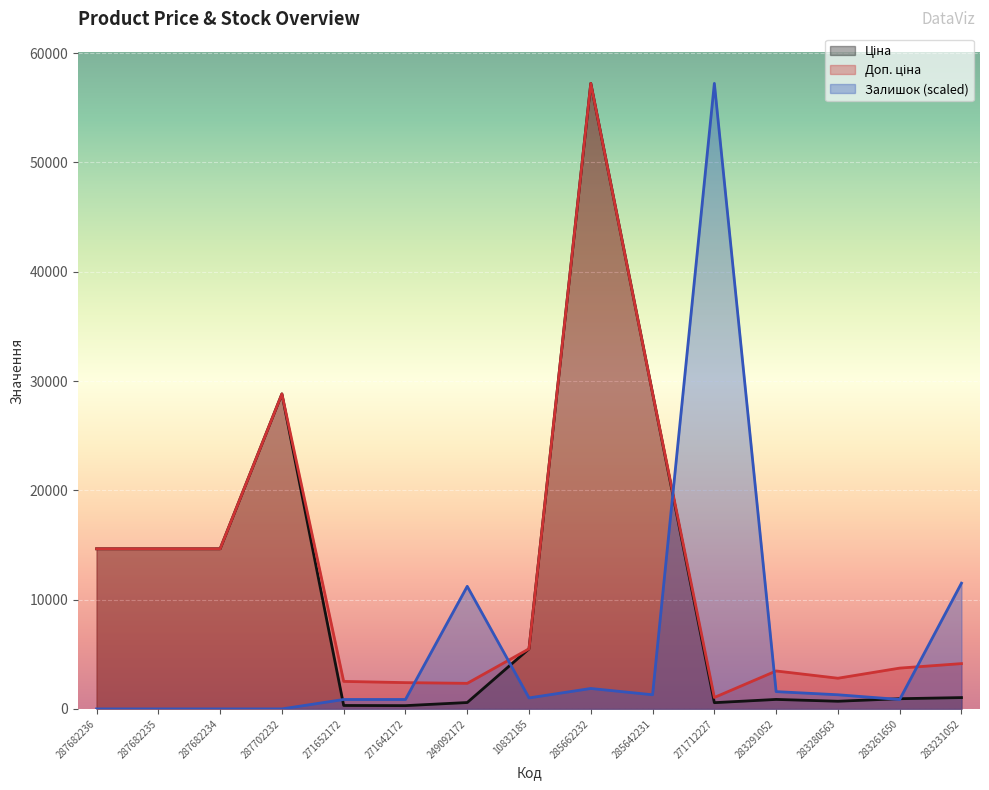

True or false: Доп. ціна has more than 1 interior local peaks.

True